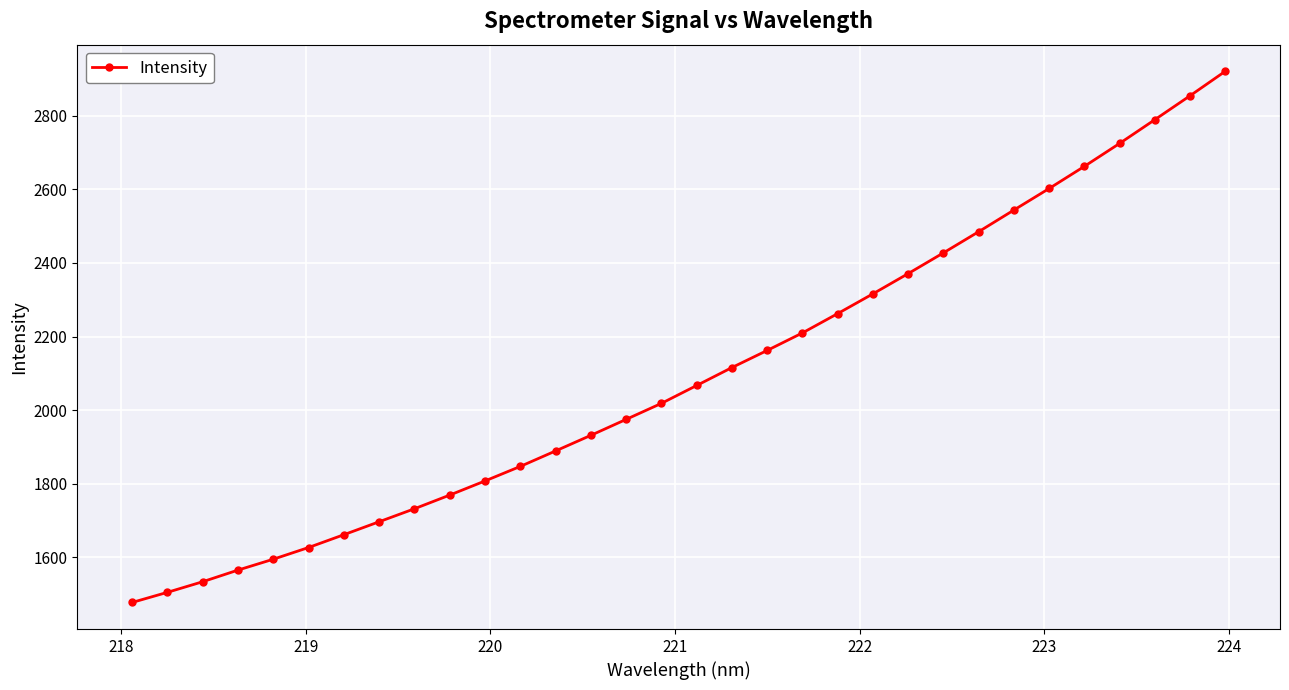

What is the greatest value displayed?

2920.6